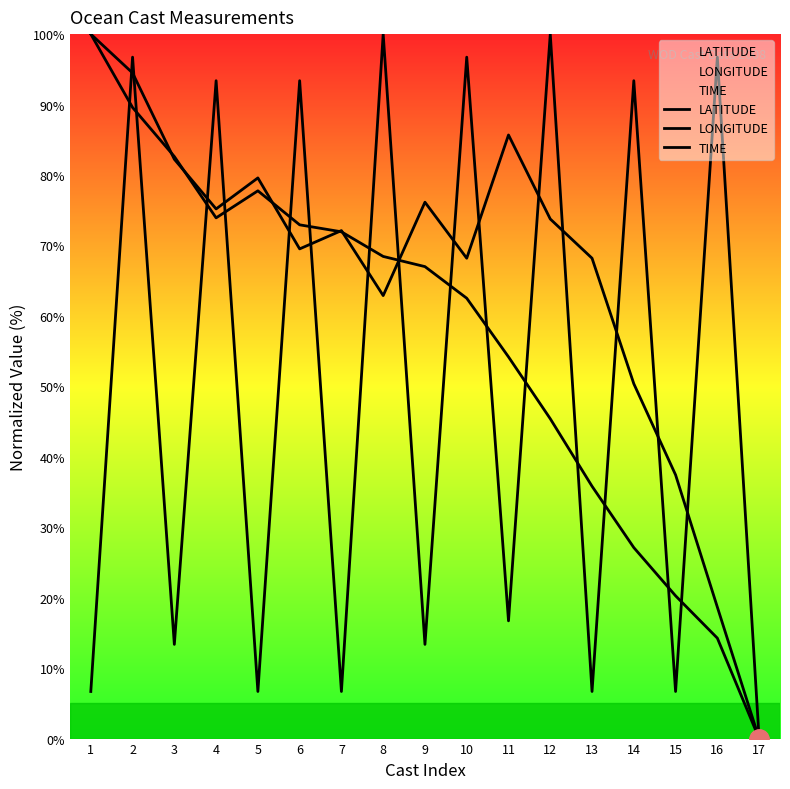

What are all the series names shown in the legend?

LATITUDE, LONGITUDE, TIME